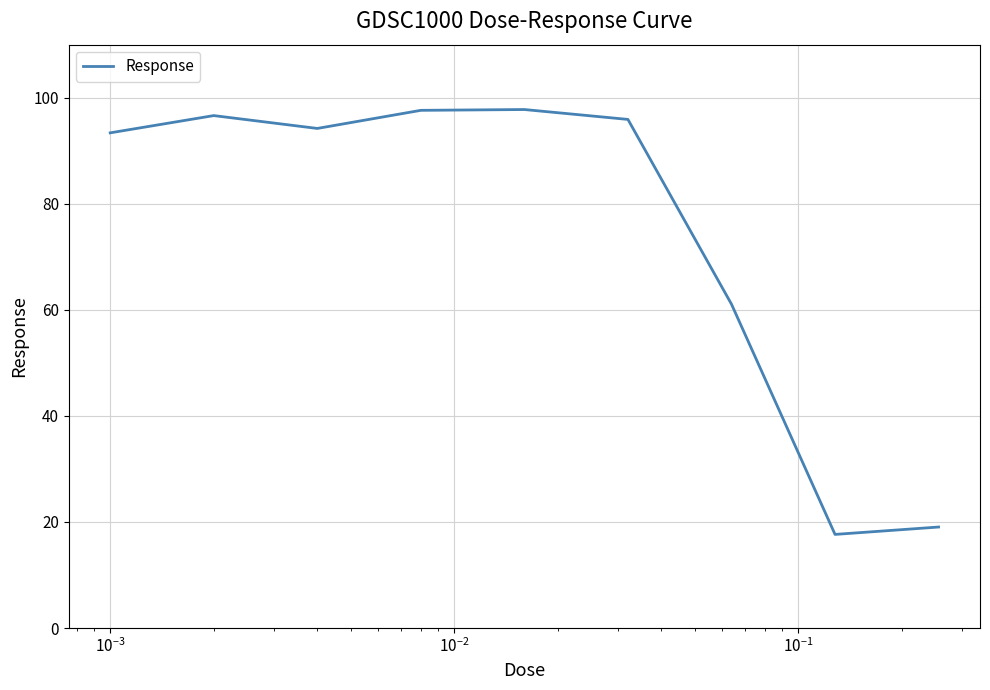

What is the minimum value shown in the chart?

17.7